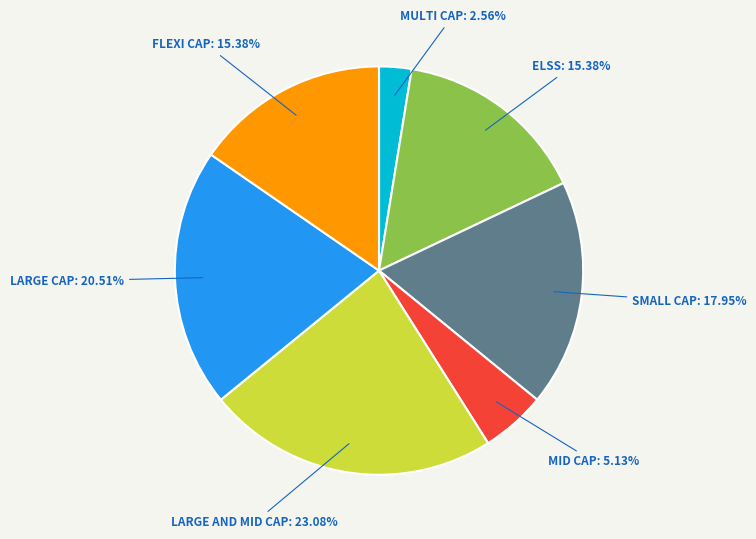

Does any single category account for the majority?

No